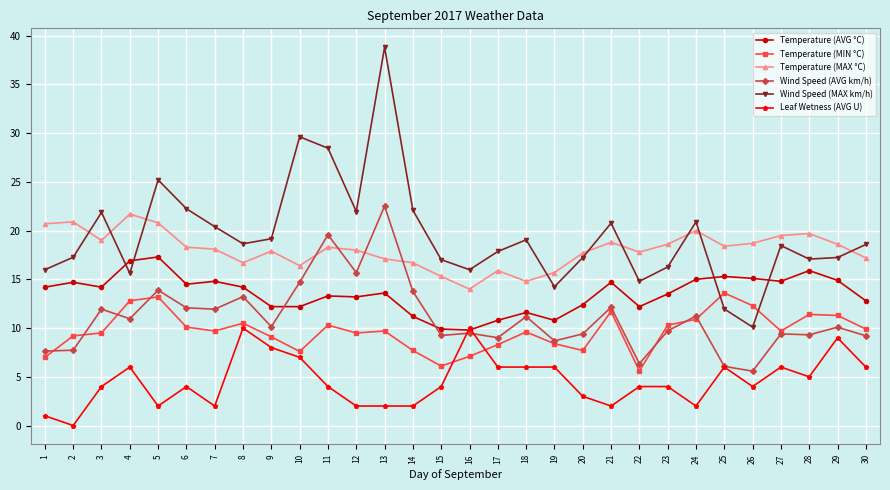

Which series ends up on top after the final intersection of Temperature (AVG °C) and Wind Speed (AVG km/h)?

Temperature (AVG °C)